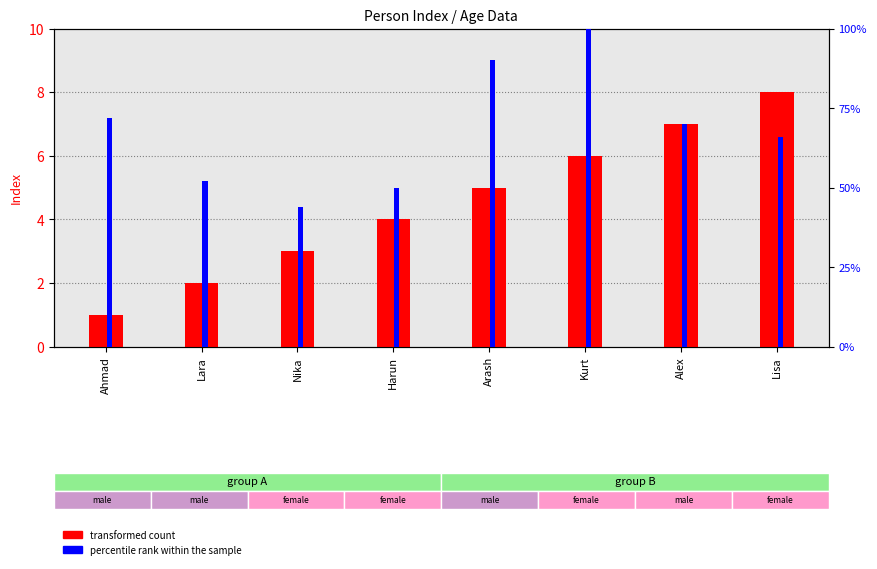

What is the average value of the percentile rank within the sample series?

0.7